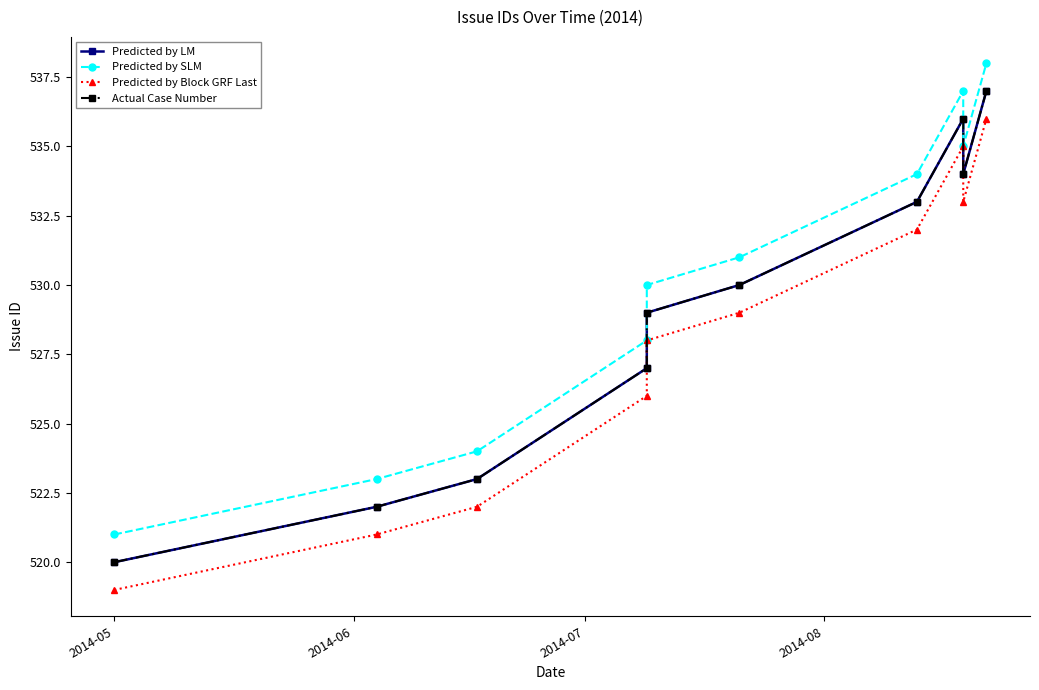

Which category has the lowest value across all series?

2014-05